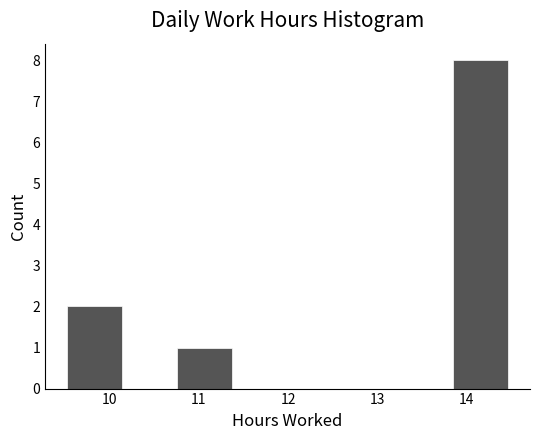

Reading left to right, transcribe this chart: for each bar, give the range it covers on the x-axis and its height. Neither the bar edges nor the heights are printed on the chart, so give them approximately, as read against the axes.

9.5 to 10.1: 2
10.1 to 10.8: 0
10.8 to 11.4: 1
11.4 to 12.0: 0
12.0 to 12.6: 0
12.6 to 13.2: 0
13.2 to 13.9: 0
13.9 to 14.5: 8